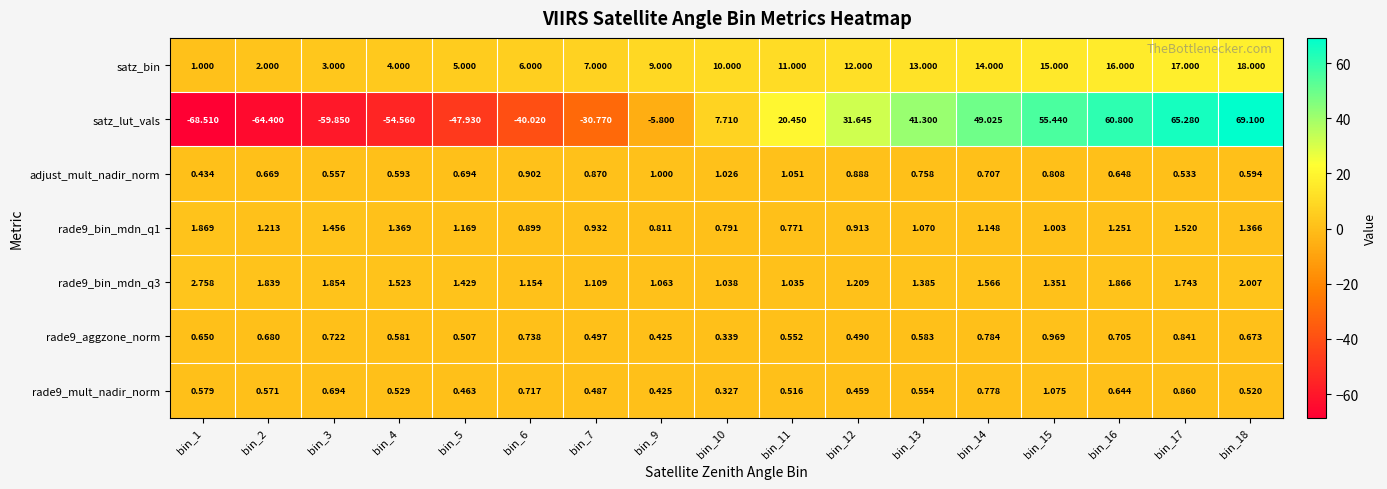

At bin_14, list the series in order from largest to smallest.

satz_lut_vals, satz_bin, rade9_bin_mdn_q3, rade9_bin_mdn_q1, rade9_aggzone_norm, rade9_mult_nadir_norm, adjust_mult_nadir_norm